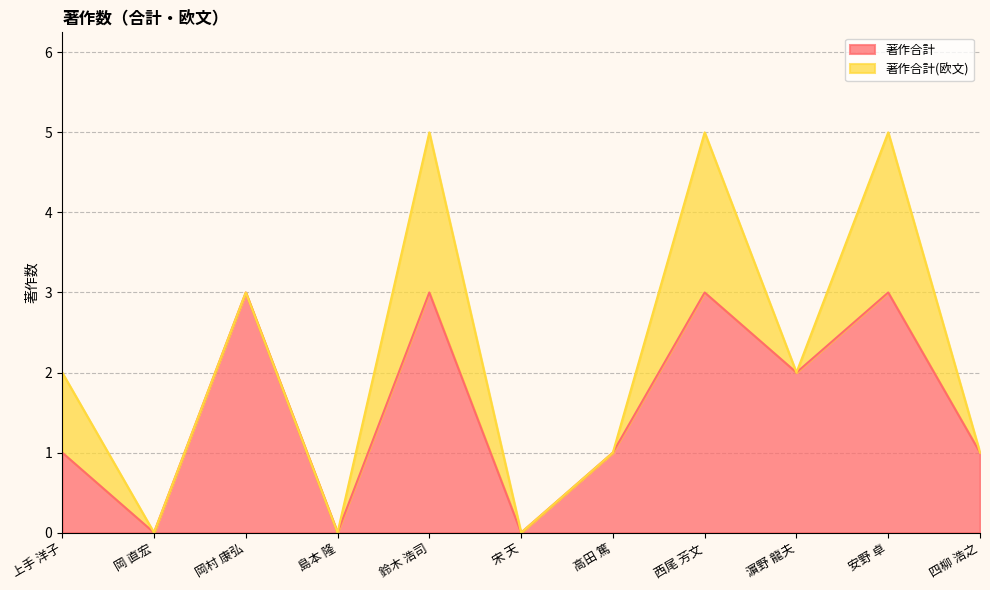

The chart shows a value of 1 at 高田 篤. True or false?

False